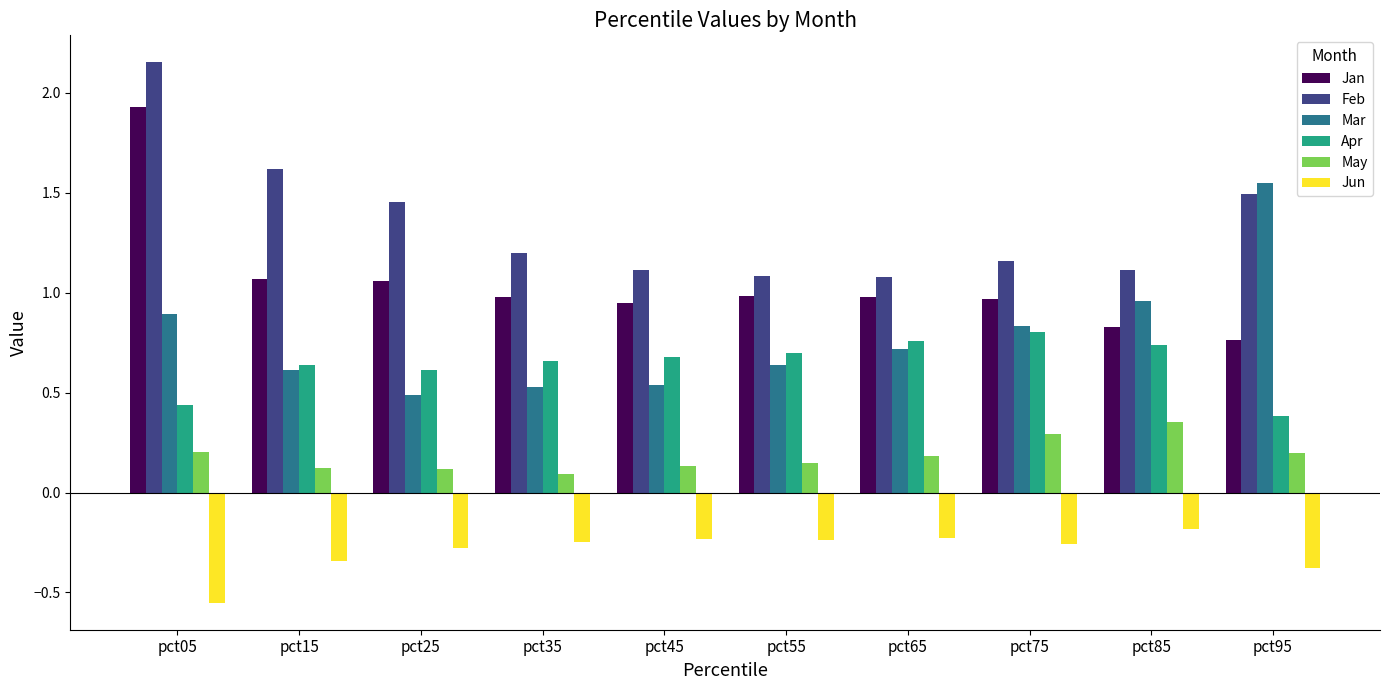

Which category has the lowest value in the Jun series?

pct05